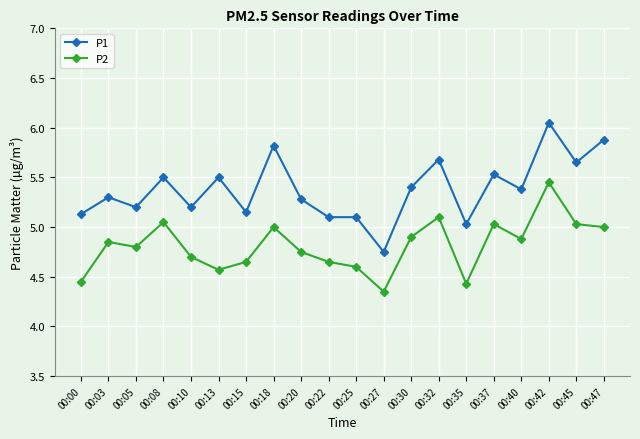

Which series changed the most between 00:20 and 00:32?

P1